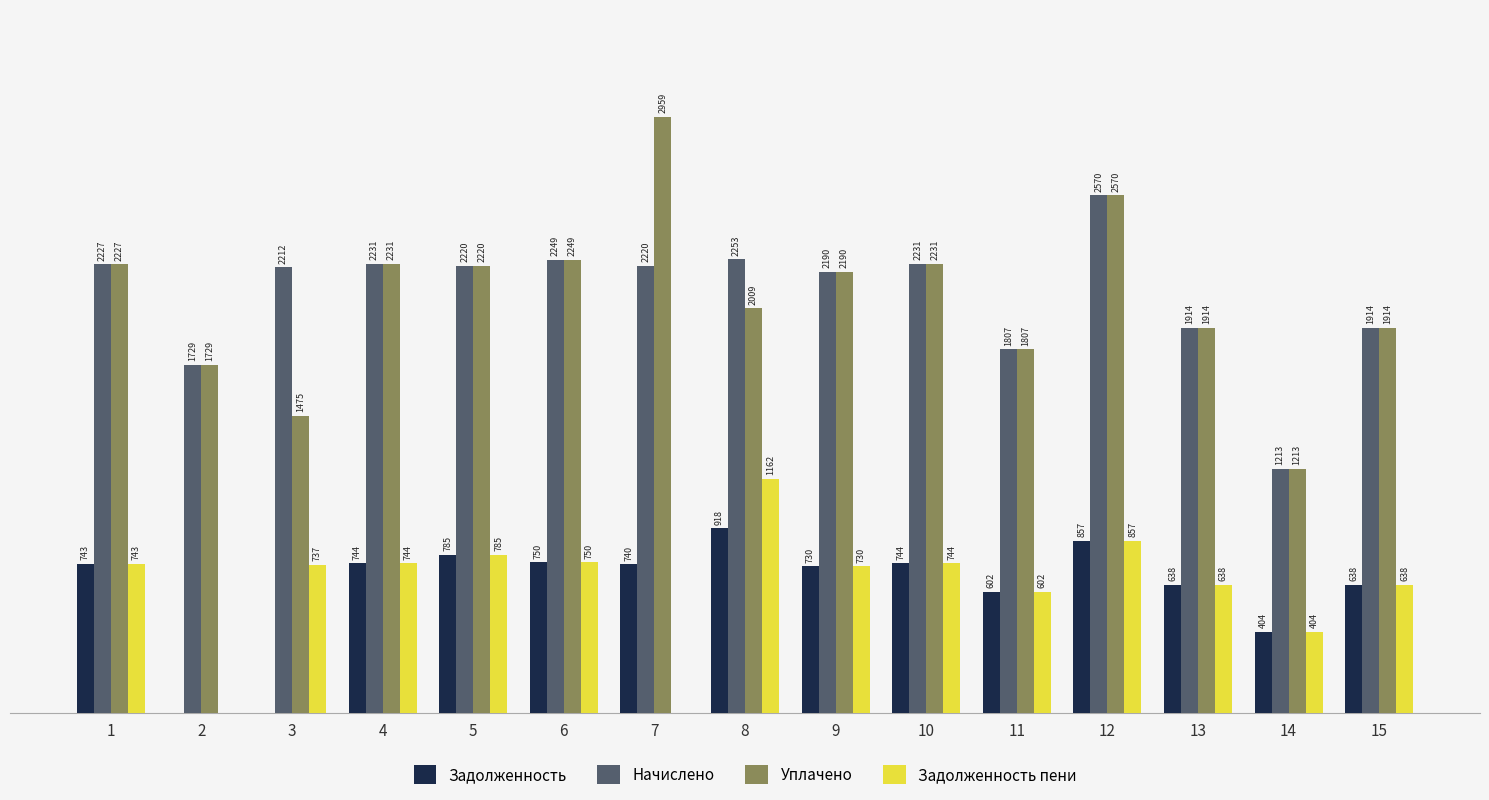

Which series changed the most between 7 and 14?

Уплачено